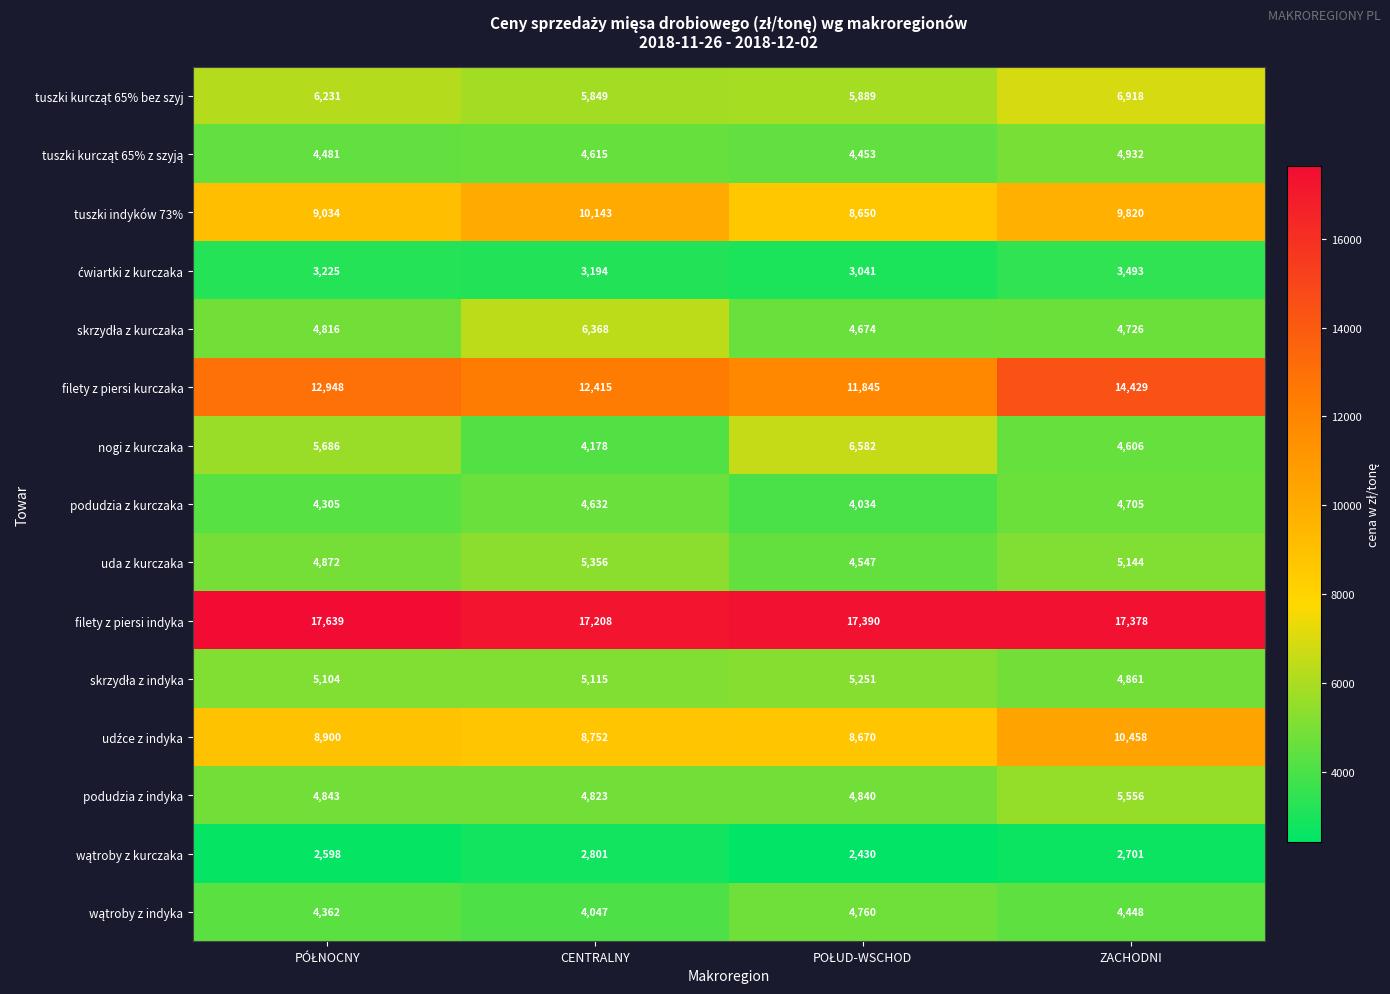

What is the difference between the maximum and minimum values in the tuszki indyków 73% series?

1493